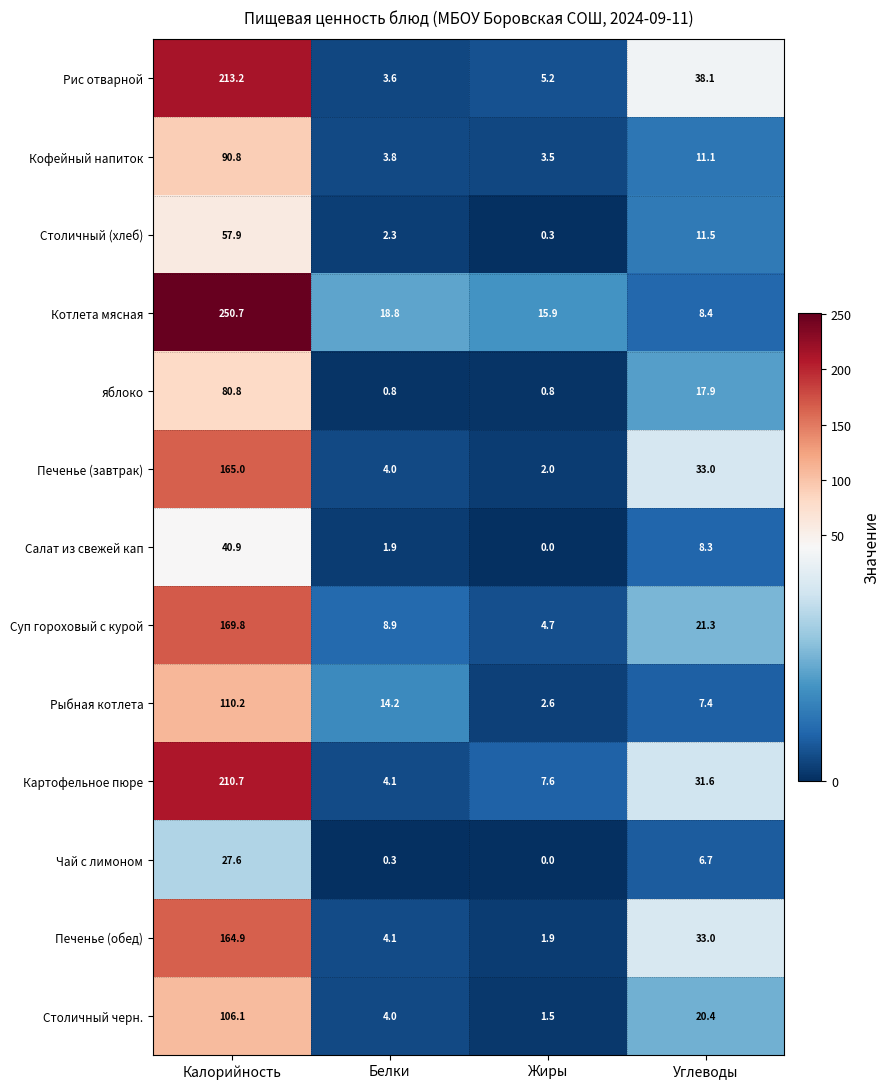

What is the average value of the яблоко series?

25.1